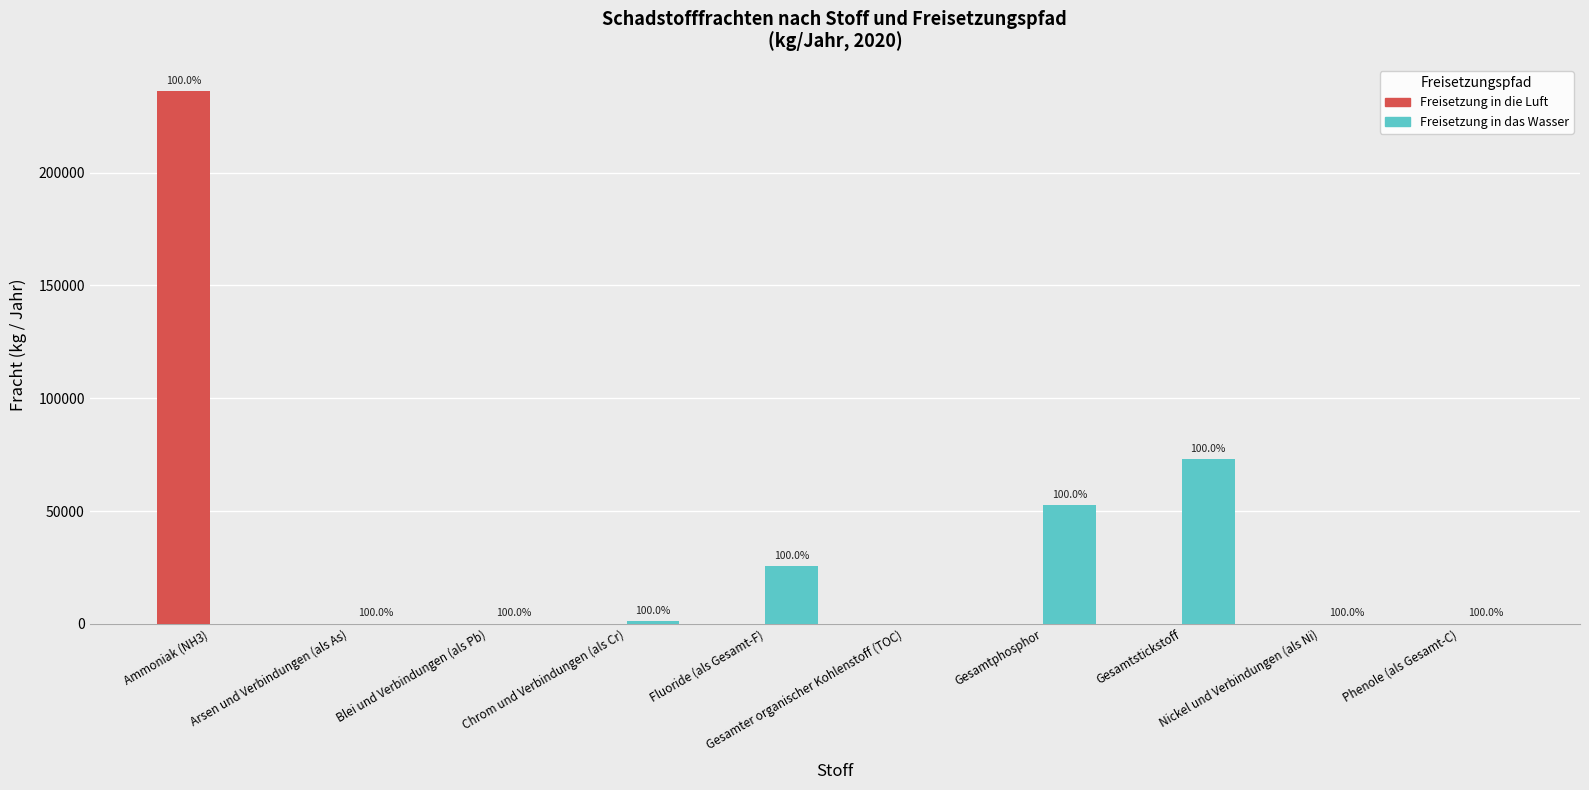

What is the sum of all Freisetzung in das Wasser values?

152974